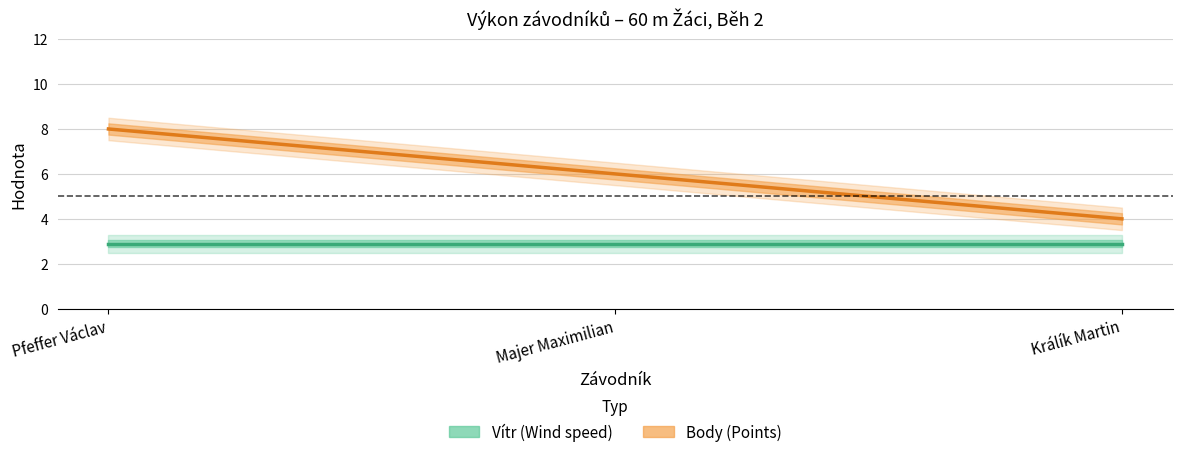

At which label is the value closest to 6?

Majer Maximilian